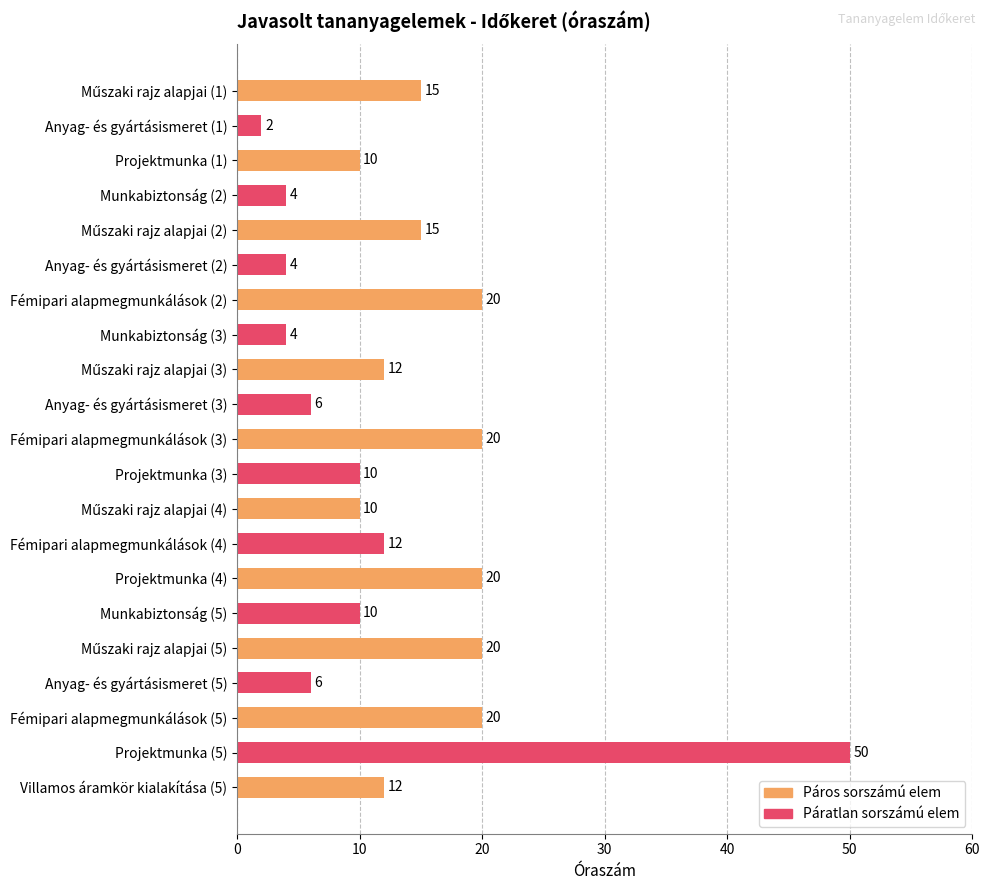

True or false: the data shows 6 at Anyag- és gyártásismeret (5).

True